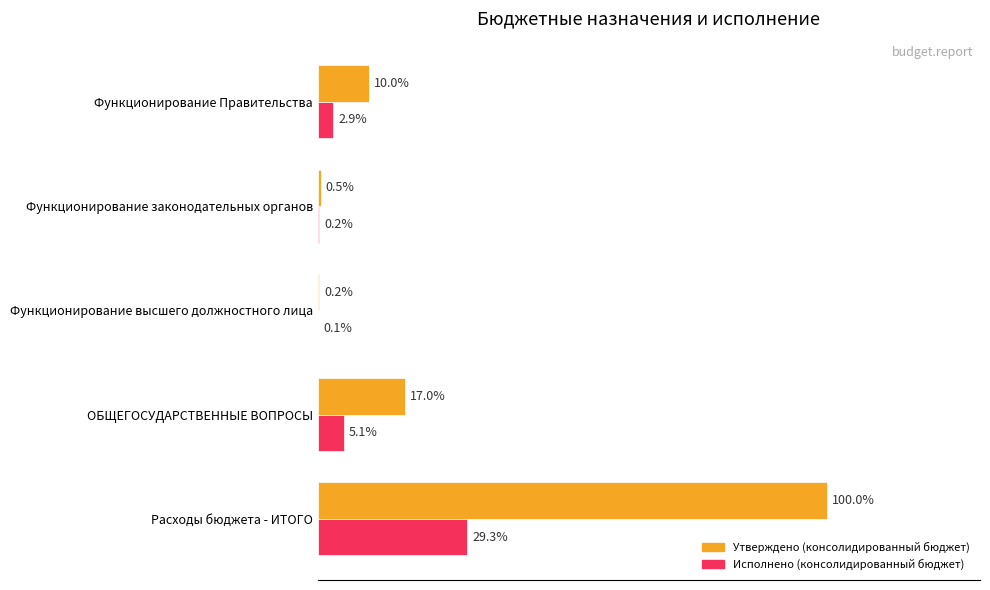

Is the value of Исполнено (консолидированный бюджет) at Функционирование Правительства greater than the value of Утверждено (консолидированный бюджет) at Функционирование Правительства?

No